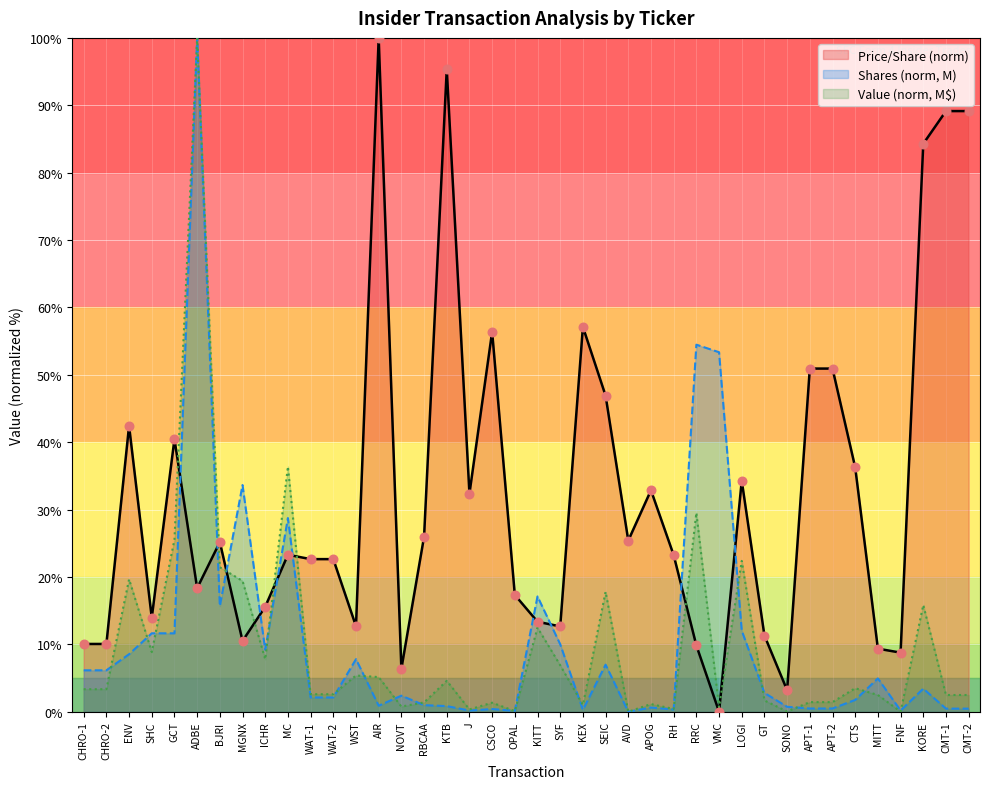

At which category is the sum across all series the highest?

ADBE